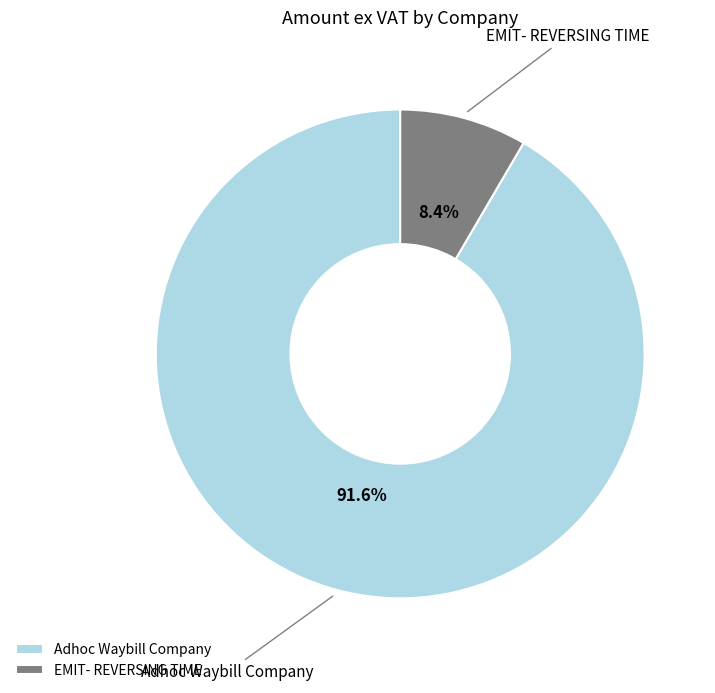

Do EMIT- REVERSING TIME and Adhoc Waybill Company together represent more than half of the pie?

Yes